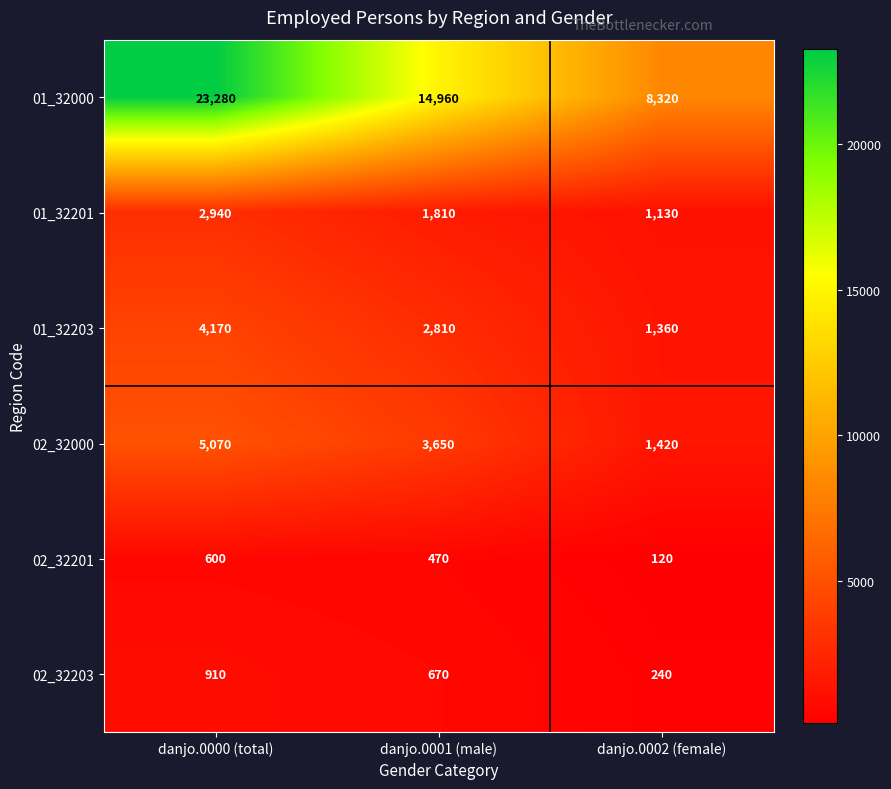

Reading right to left, extract all data points from this chart.

01_32000: danjo.0002 (female)=8320	danjo.0001 (male)=14960	danjo.0000 (total)=23280
01_32201: danjo.0002 (female)=1130	danjo.0001 (male)=1810	danjo.0000 (total)=2940
01_32203: danjo.0002 (female)=1360	danjo.0001 (male)=2810	danjo.0000 (total)=4170
02_32000: danjo.0002 (female)=1420	danjo.0001 (male)=3650	danjo.0000 (total)=5070
02_32201: danjo.0002 (female)=120	danjo.0001 (male)=470	danjo.0000 (total)=600
02_32203: danjo.0002 (female)=240	danjo.0001 (male)=670	danjo.0000 (total)=910